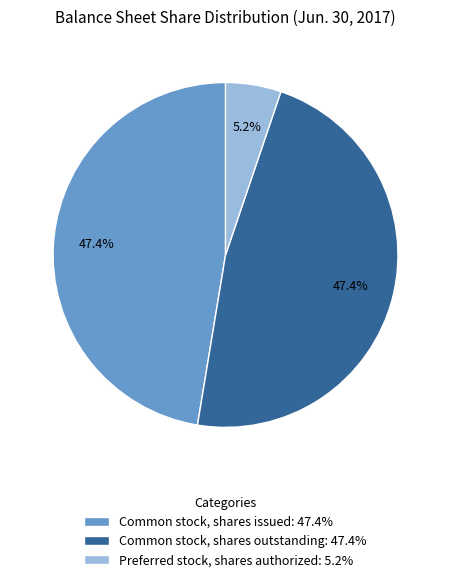

What percentage is NOT represented by Preferred stock, shares authorized: 5.2%?

94.8%